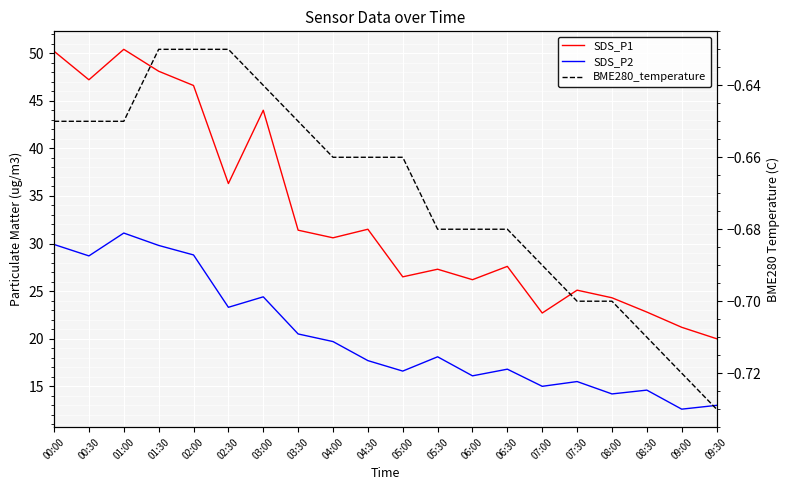

Rank the series by their average value, from lowest to highest.

BME280_temperature, SDS_P2, SDS_P1